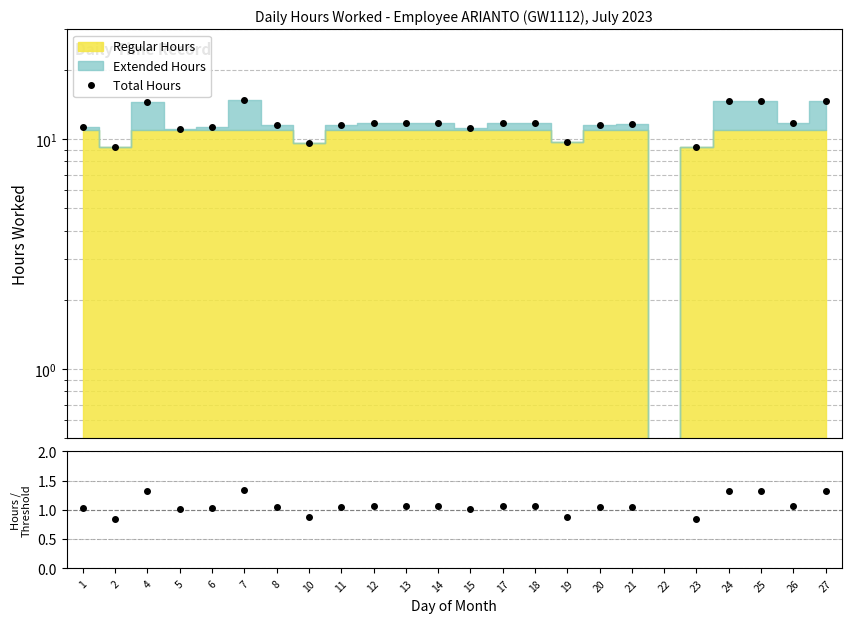

Is it true that Hours/Threshold equals 0.3 at 21?

False